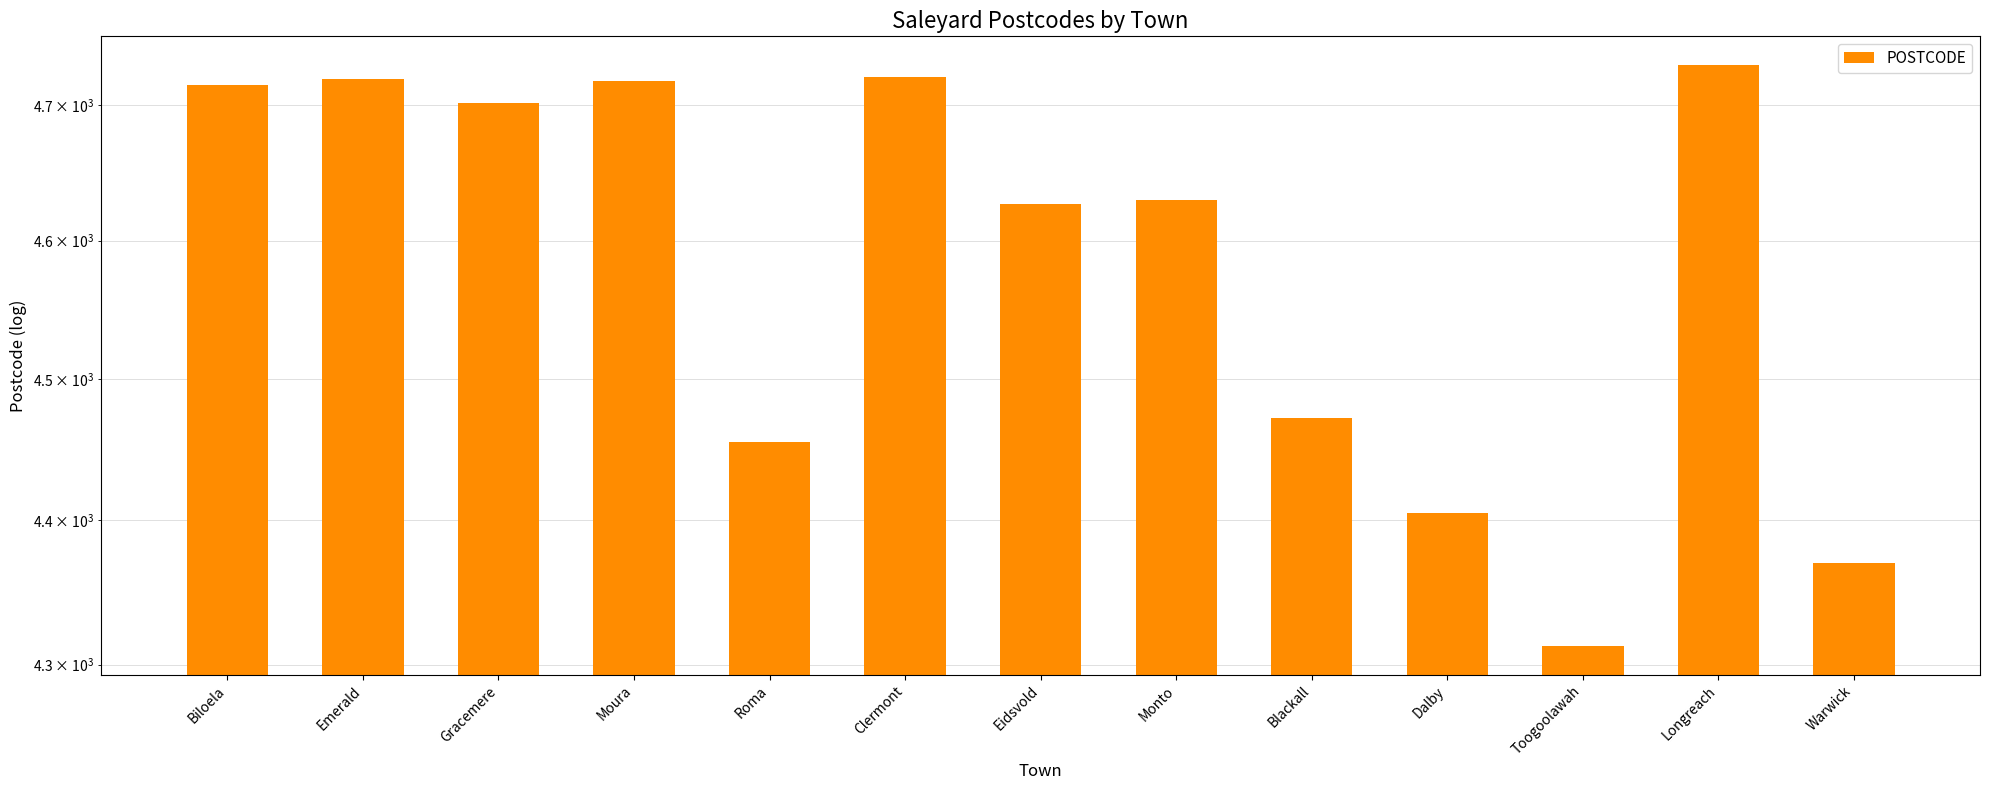

At which category does the chart reach its peak across all series?

Longreach